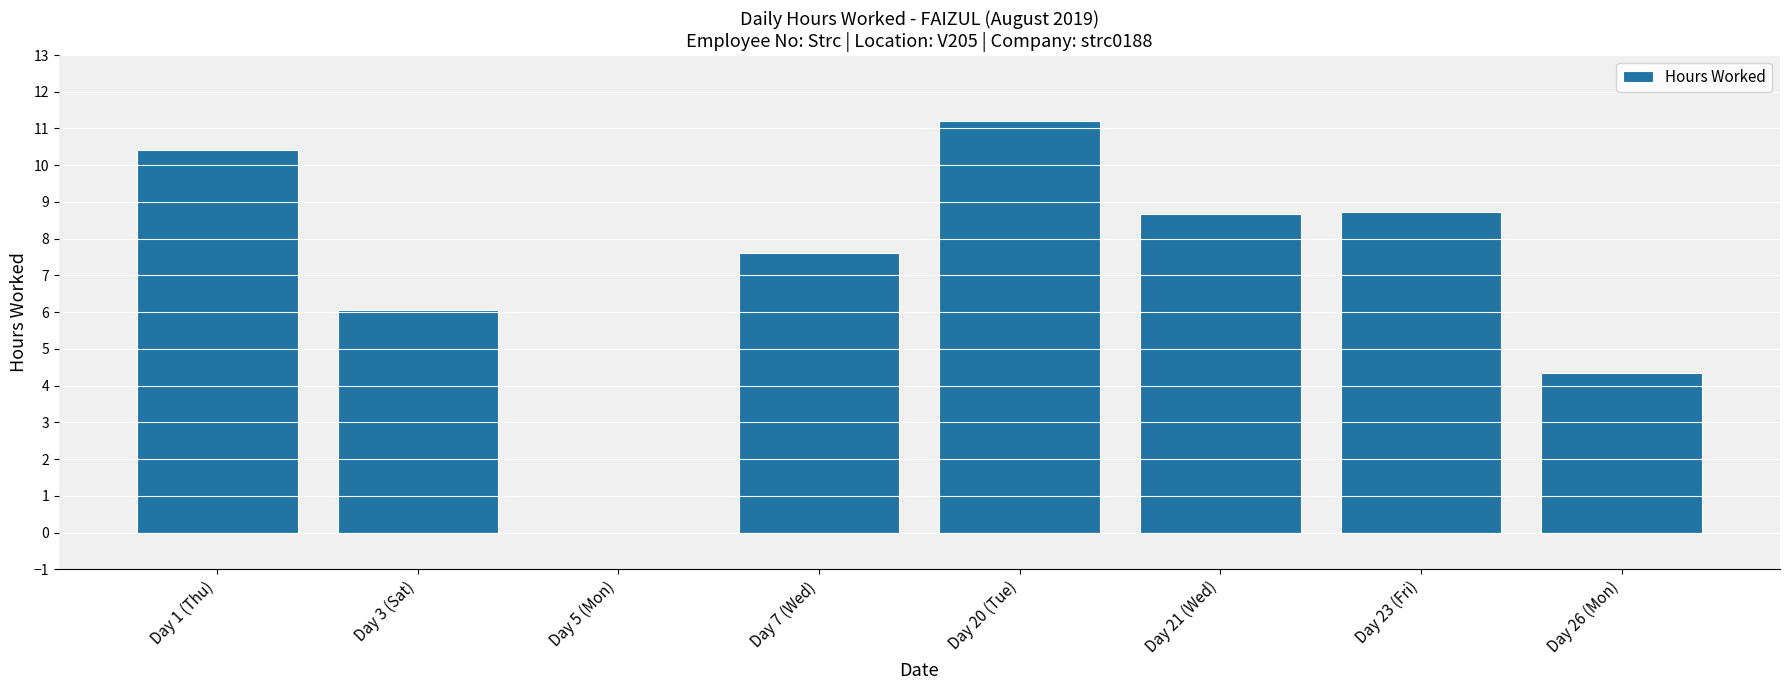

At which label does the data first exceed 8?

Day 1 (Thu)